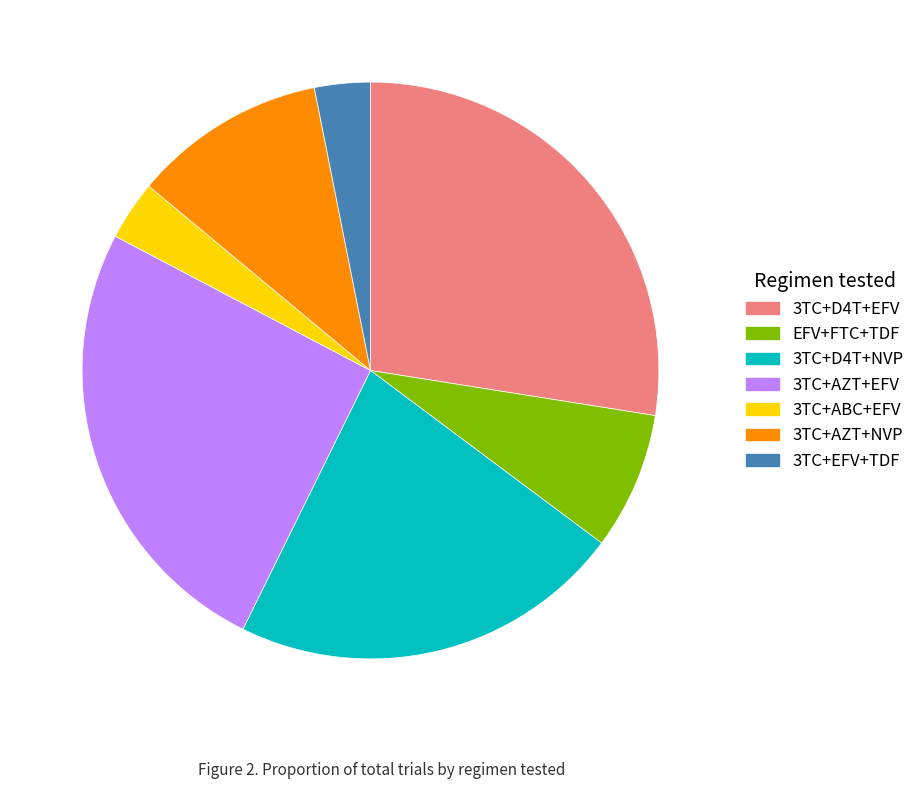

The 3TC+AZT+NVP slice represents 25% of the pie. True or false?

False